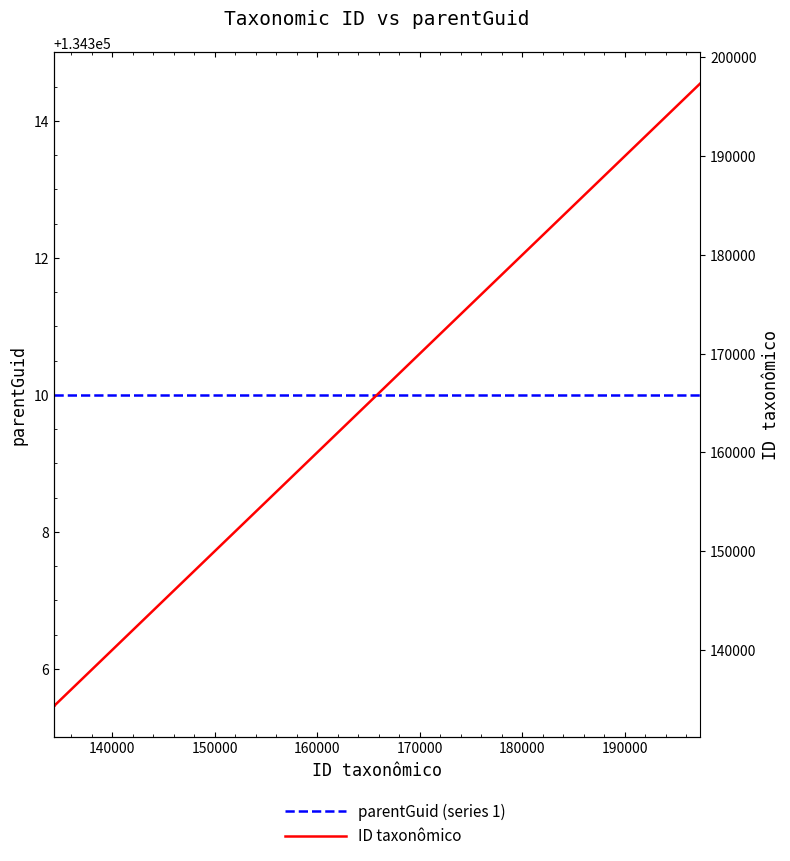

Does the chart display data point markers on the line(s)?

No